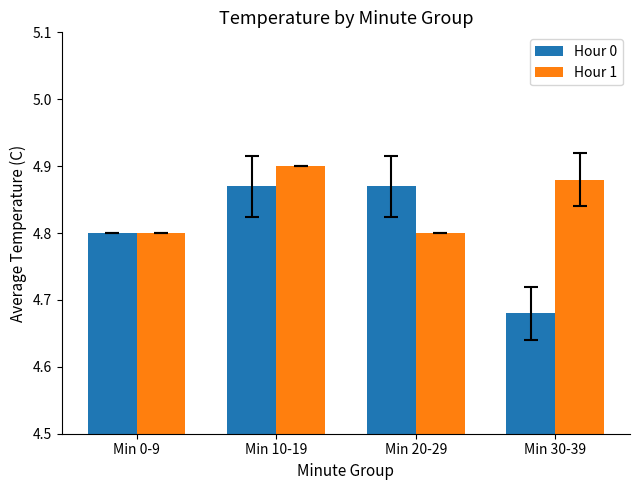

List the series in order of their peak value, lowest first.

Hour 0, Hour 1